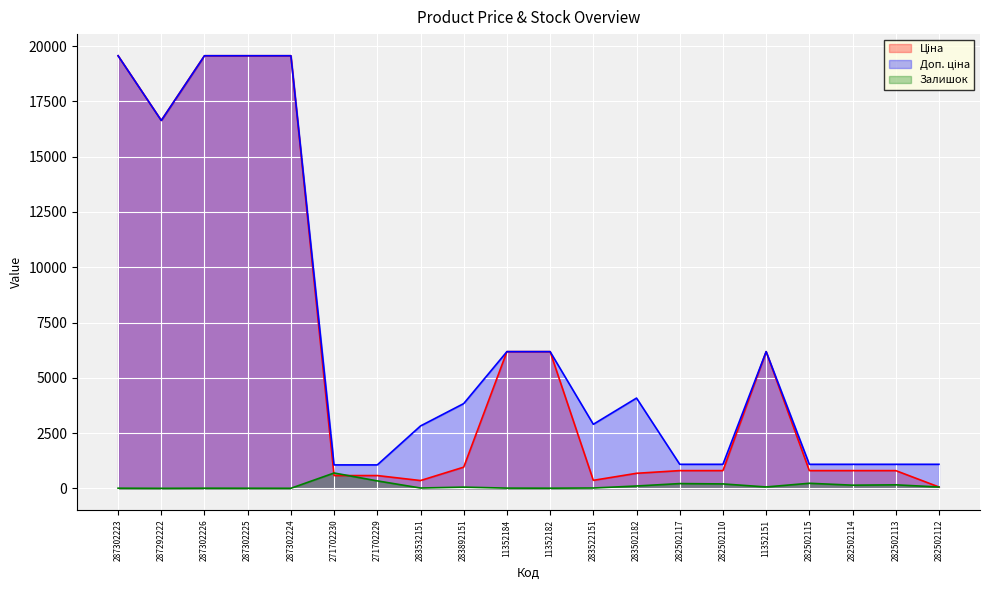

What is the highest value of the Ціна series?

19564.9